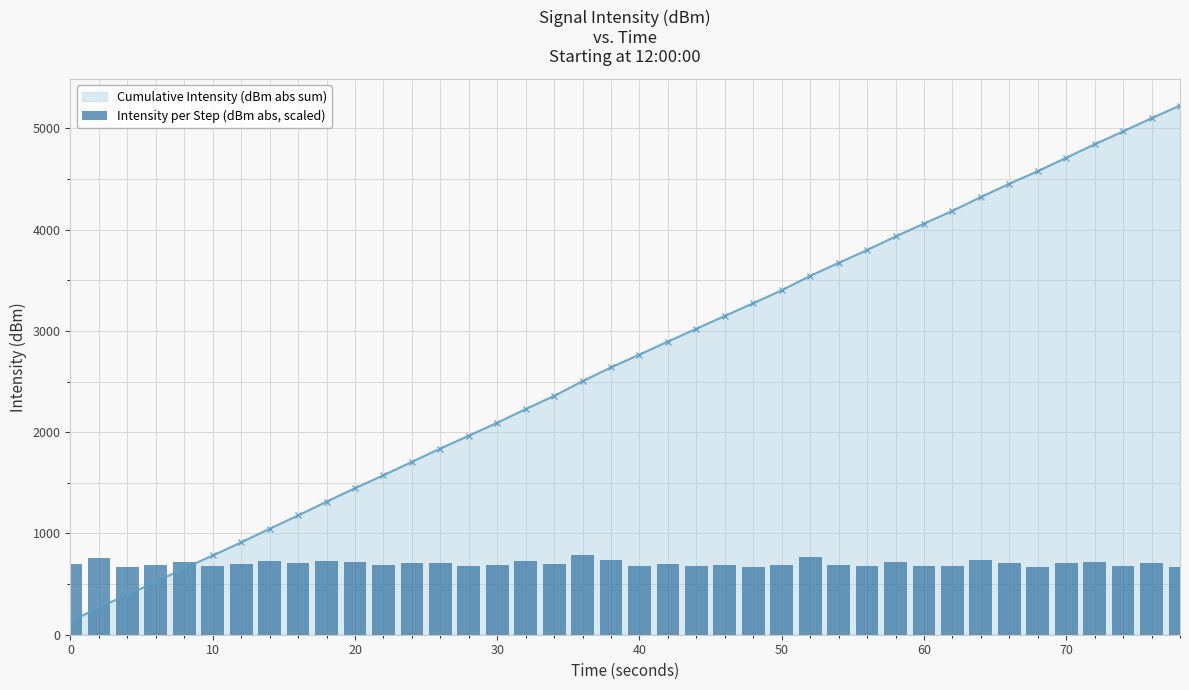

How many values in the Intensity per Step (dBm abs, scaled) series exceed 699?

20